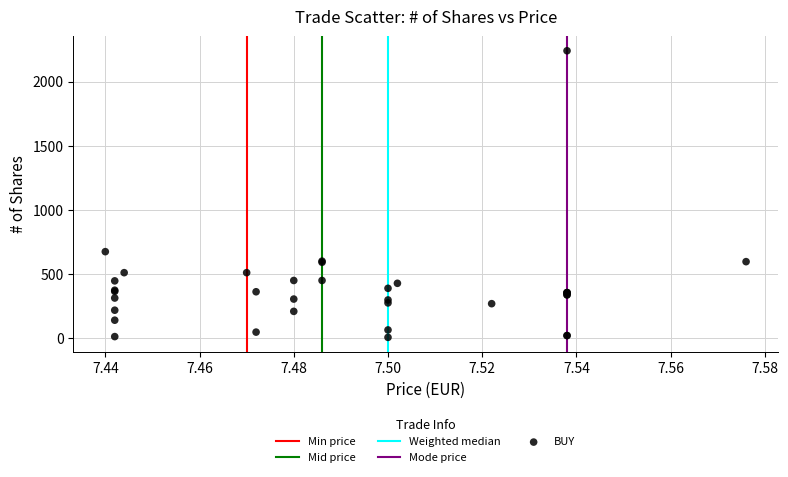

What Y value in the scatter plot is closest to 1121?

672